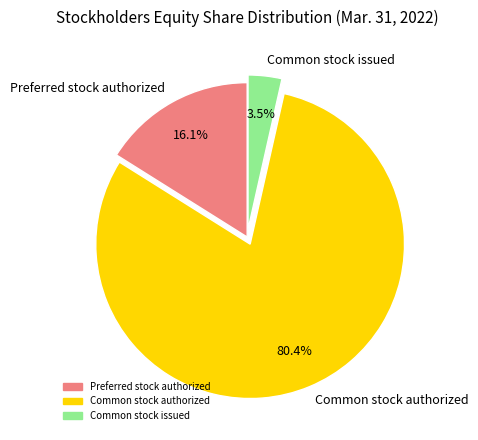

Which has a higher value, Common stock issued or Common stock authorized?

Common stock authorized